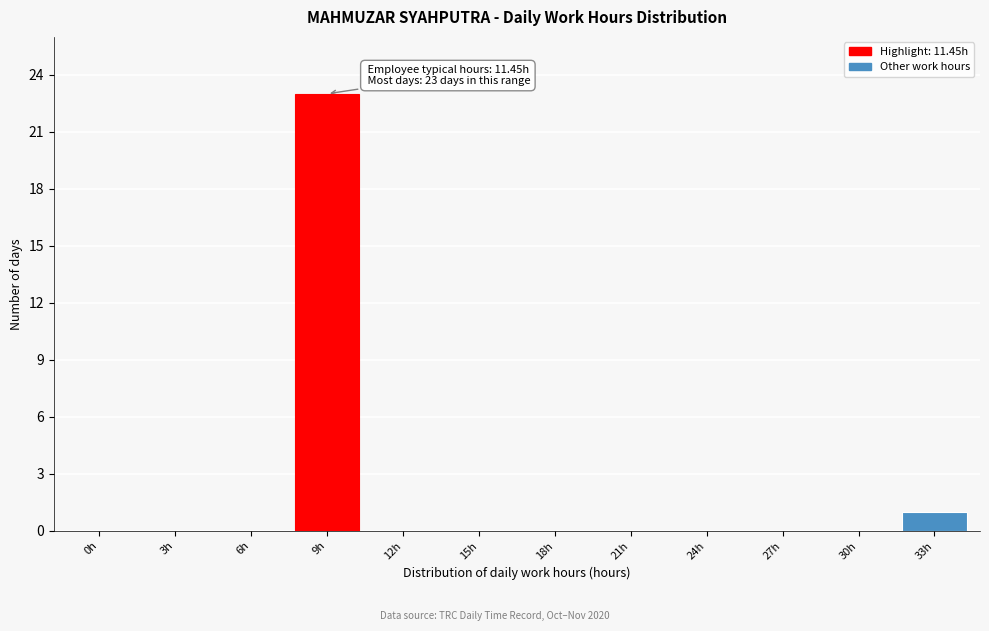

Reading right to left, what are all the values shown in this chart?

33h=1	30h=0	27h=0	24h=0	21h=0	18h=0	15h=0	12h=0	9h=23	6h=0	3h=0	0h=0